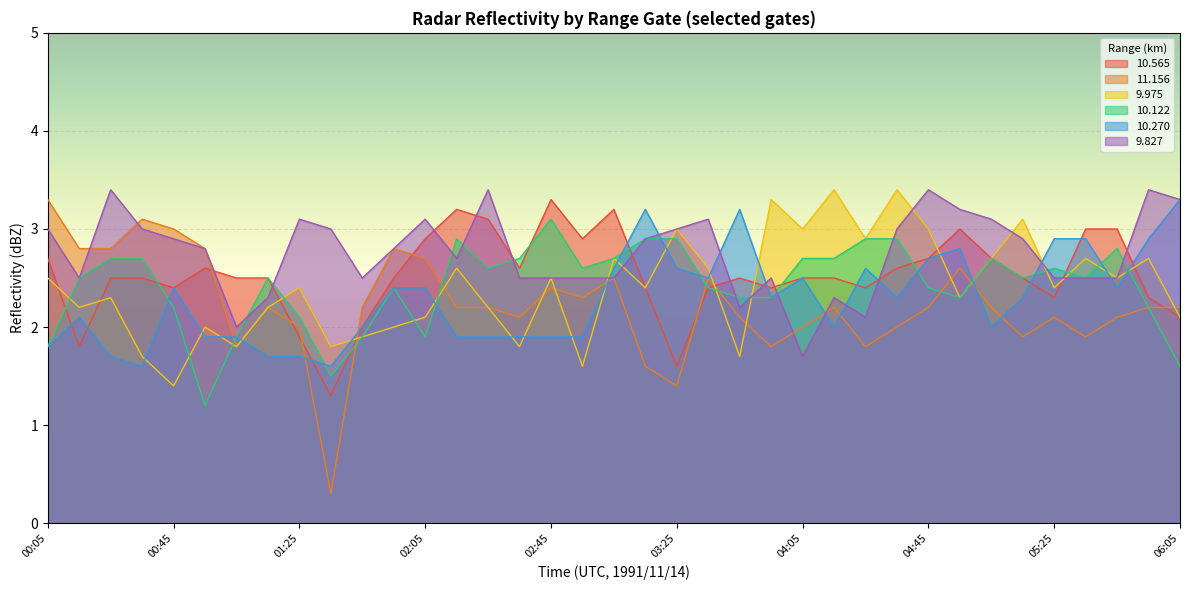

The 9.975 series shows 2.9 at 04:25. True or false?

True